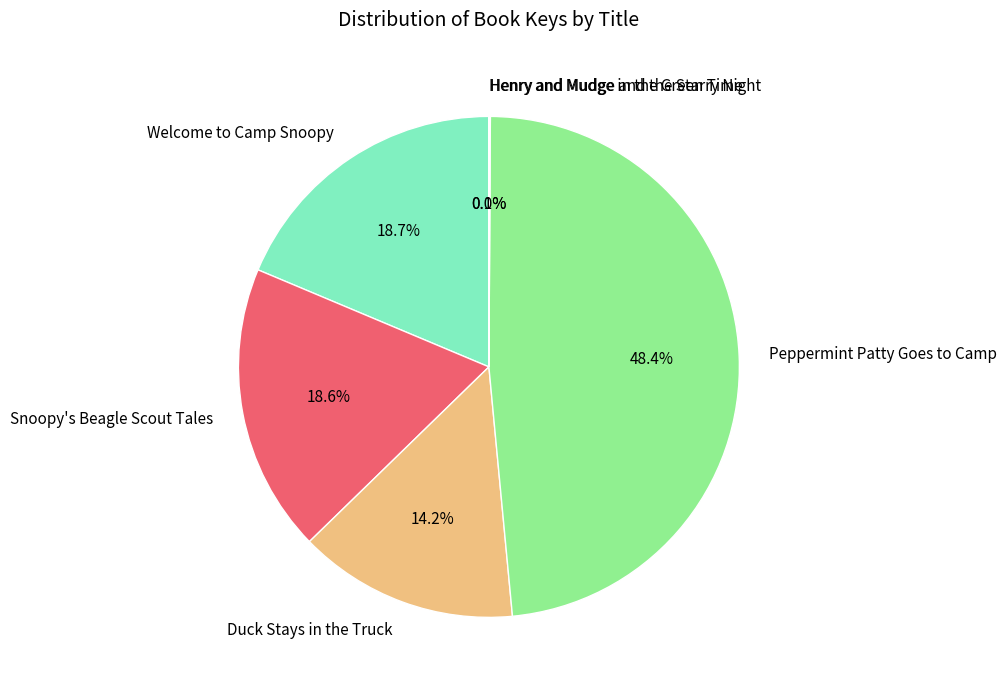

To the nearest percent, what is the difference between the largest and smallest slice percentages?

48%